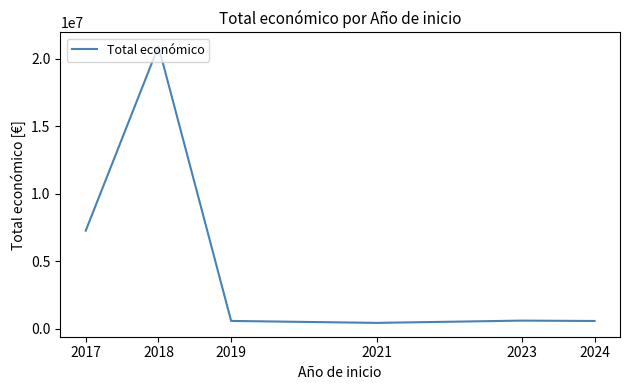

What is the maximum value shown in the chart?

20921813